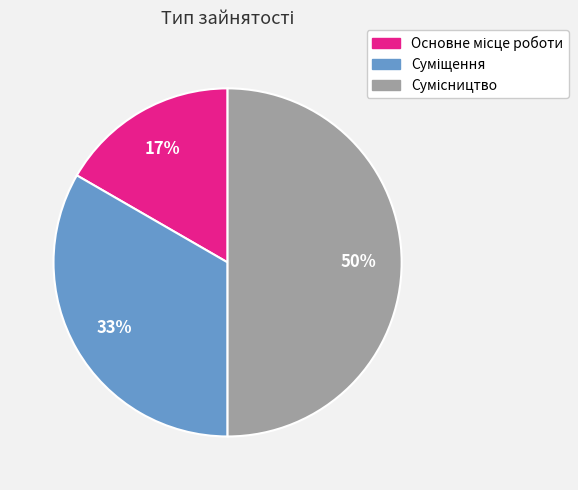

To the nearest percent, what is the difference between the largest and smallest slice percentages?

33%